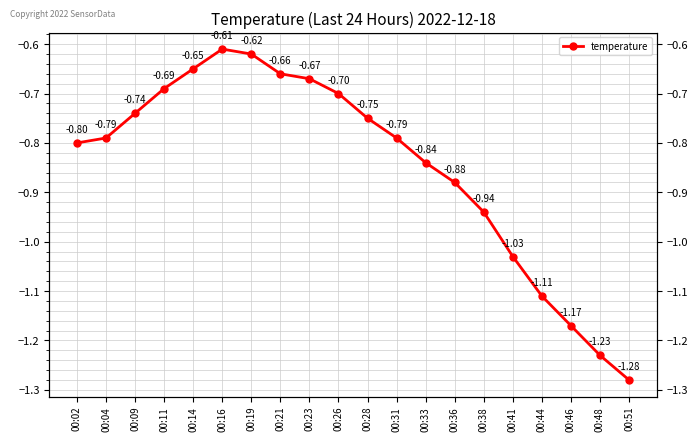

Rank the categories by value from lowest to highest.

00:51, 00:48, 00:46, 00:44, 00:41, 00:38, 00:36, 00:33, 00:02, 00:04, 00:31, 00:28, 00:09, 00:26, 00:11, 00:23, 00:21, 00:14, 00:19, 00:16